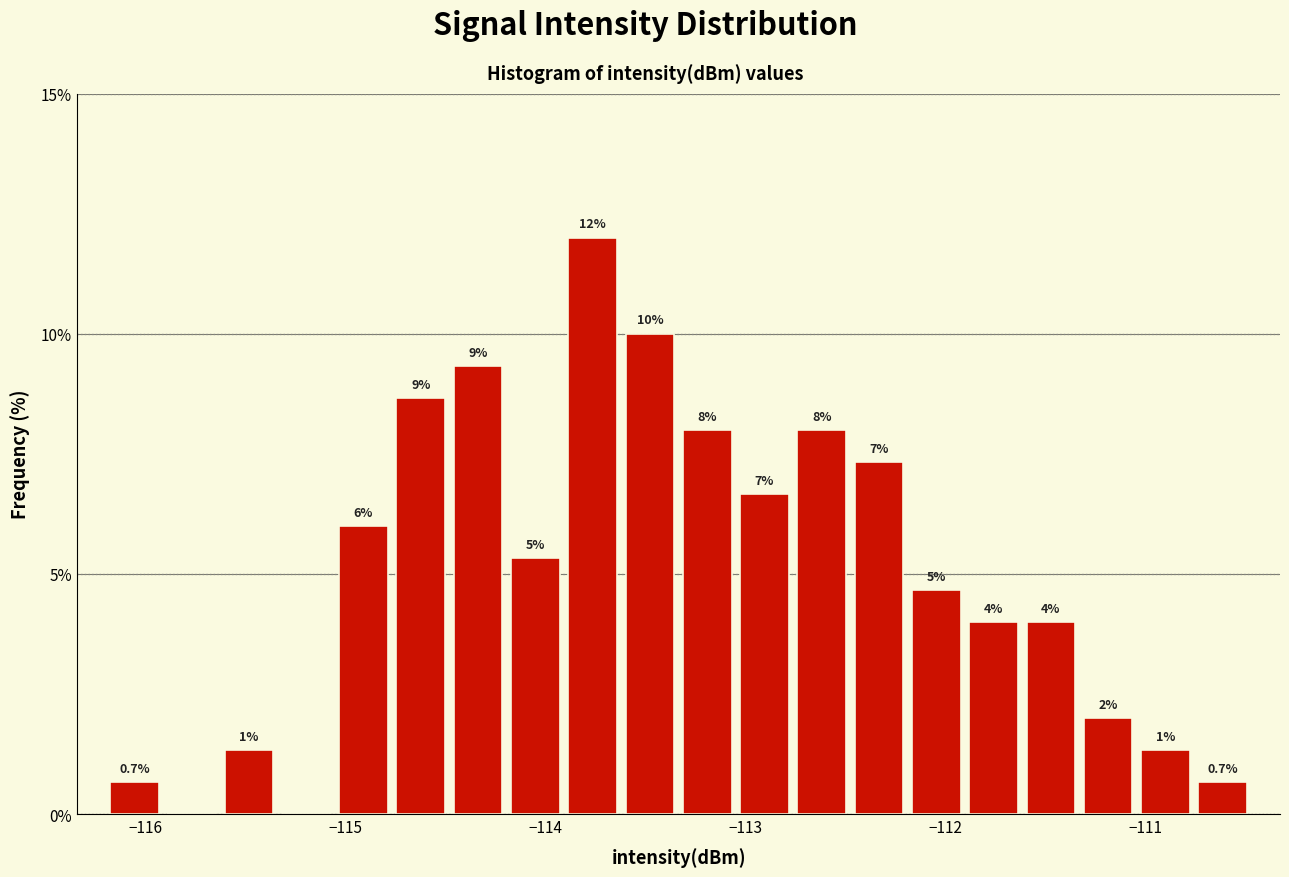

Read against the x-axis, roughly where is the centre of the tallest bar?

-113.8